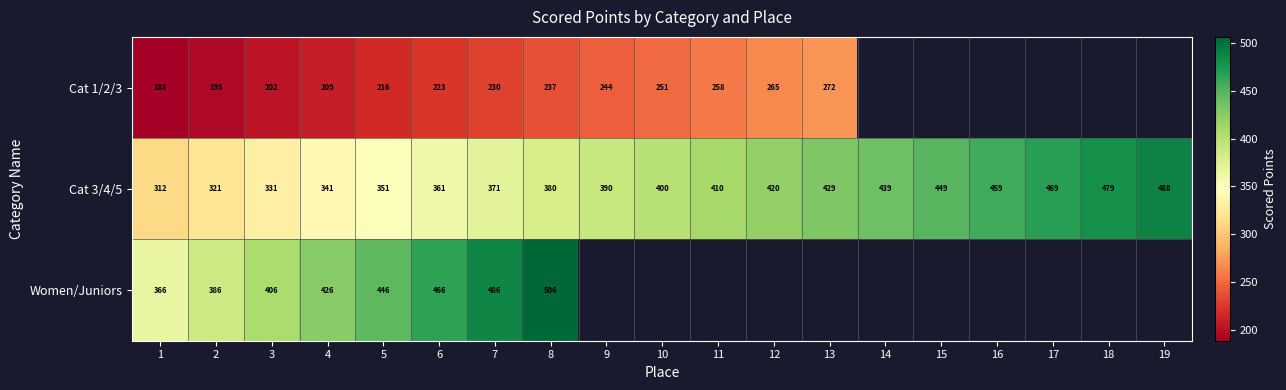

Count the number of data series in this chart.

3